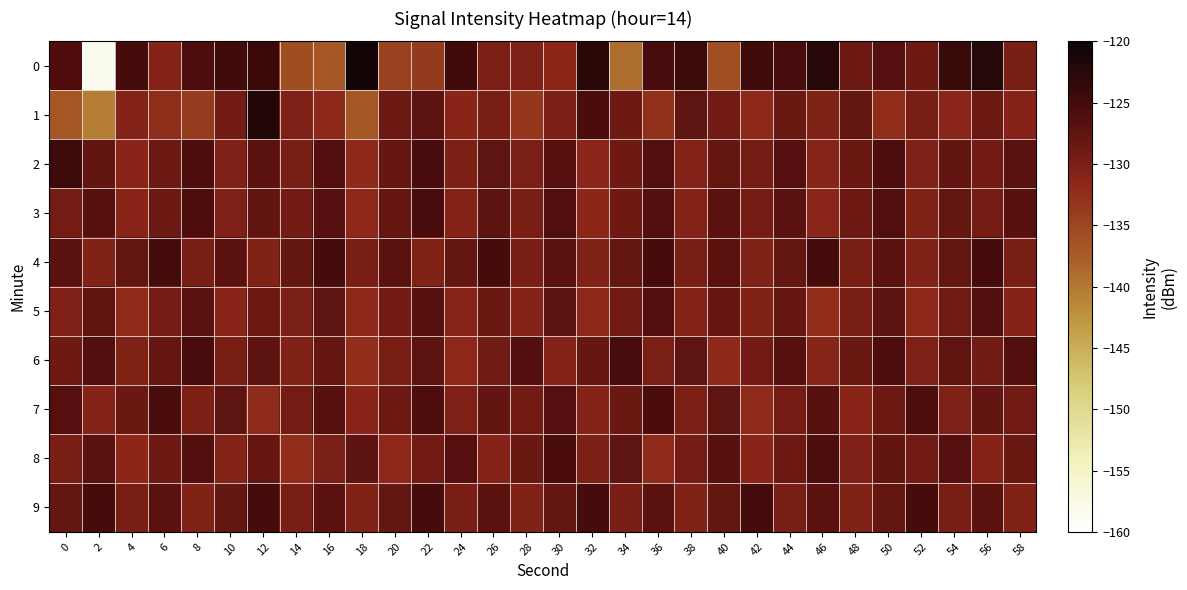

Which label corresponds to the smallest value in the chart?

2